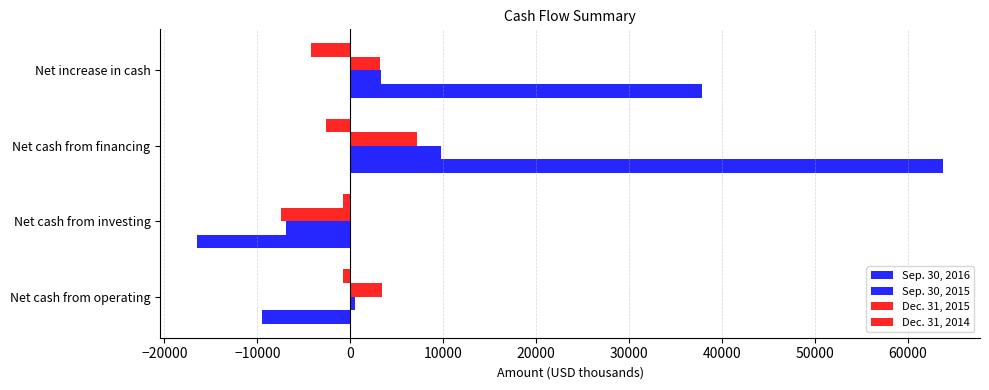

What is the average value of the Sep. 30, 2016 series?

18907